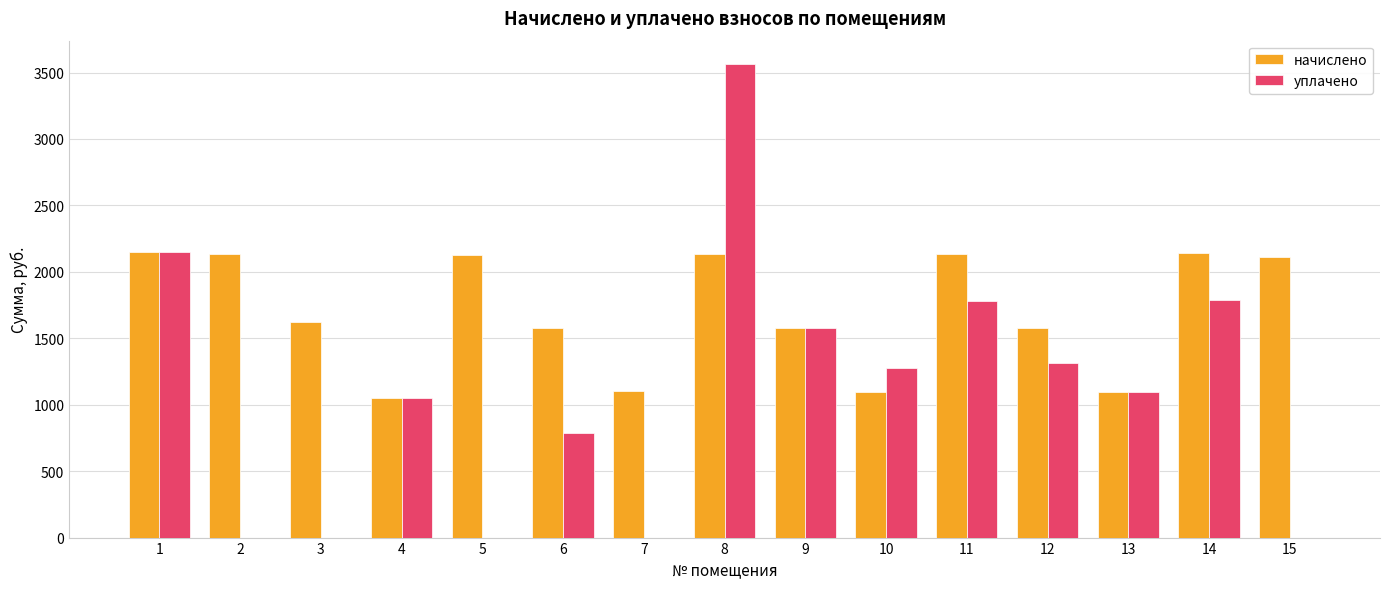

The уплачено series shows 790.7 at 6. True or false?

True